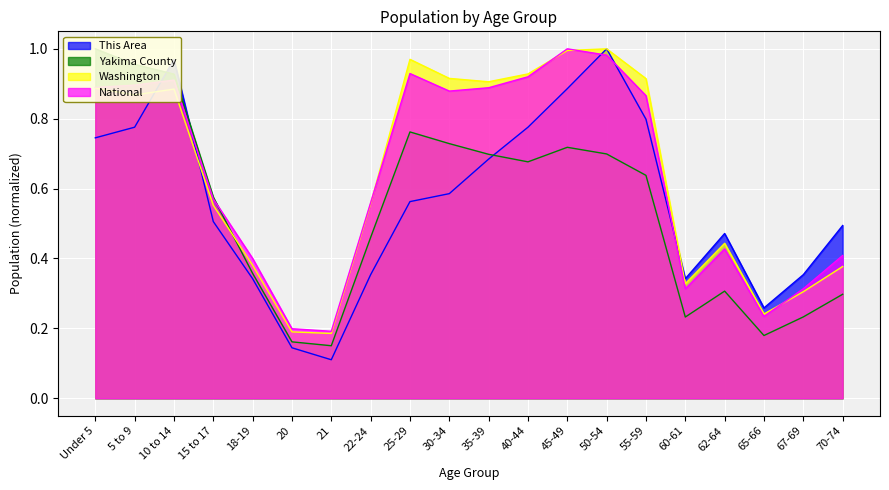

Reading right to left, extract all data points from this chart.

This Area: 70-74=0.5	67-69=0.4	65-66=0.3	62-64=0.5	60-61=0.3	55-59=0.8	50-54=1.0	45-49=0.9	40-44=0.8	35-39=0.7	30-34=0.6	25-29=0.6	22-24=0.4	21=0.1	20=0.1	18-19=0.3	15 to 17=0.5	10 to 14=1.0	5 to 9=0.8	Under 5=0.7
Yakima County: 70-74=0.3	67-69=0.2	65-66=0.2	62-64=0.3	60-61=0.2	55-59=0.6	50-54=0.7	45-49=0.7	40-44=0.7	35-39=0.7	30-34=0.7	25-29=0.8	22-24=0.5	21=0.2	20=0.2	18-19=0.4	15 to 17=0.6	10 to 14=0.9	5 to 9=1.0	Under 5=1.0
Washington: 70-74=0.4	67-69=0.3	65-66=0.2	62-64=0.4	60-61=0.3	55-59=0.9	50-54=1.0	45-49=1.0	40-44=0.9	35-39=0.9	30-34=0.9	25-29=1.0	22-24=0.6	21=0.2	20=0.2	18-19=0.4	15 to 17=0.6	10 to 14=0.9	5 to 9=0.9	Under 5=0.9
National: 70-74=0.4	67-69=0.3	65-66=0.2	62-64=0.4	60-61=0.3	55-59=0.9	50-54=1.0	45-49=1.0	40-44=0.9	35-39=0.9	30-34=0.9	25-29=0.9	22-24=0.6	21=0.2	20=0.2	18-19=0.4	15 to 17=0.6	10 to 14=0.9	5 to 9=0.9	Under 5=0.9